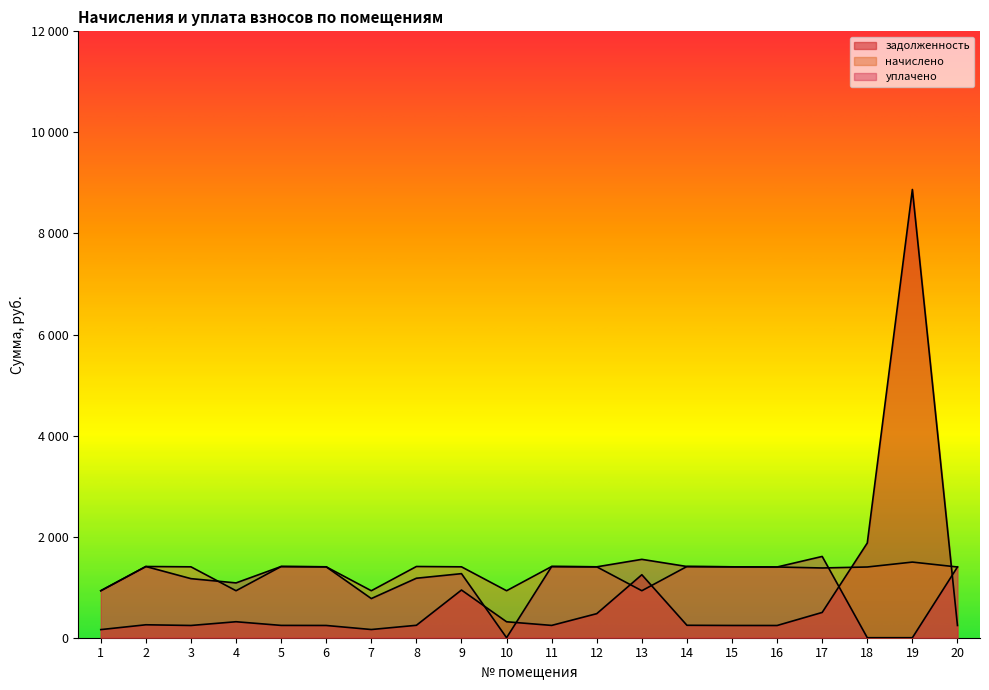

What is the total value across all series at 11?

3062.5